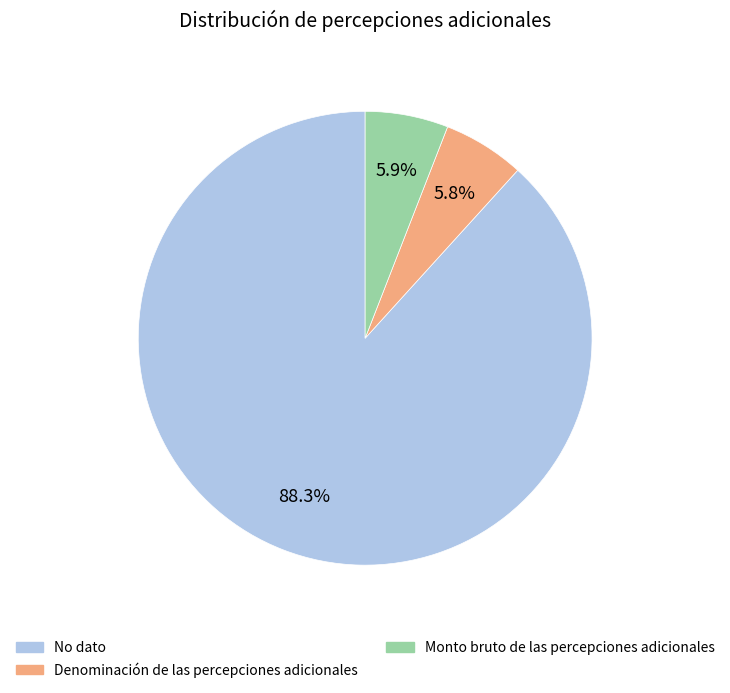

To the nearest percent, what is the average slice percentage?

33%